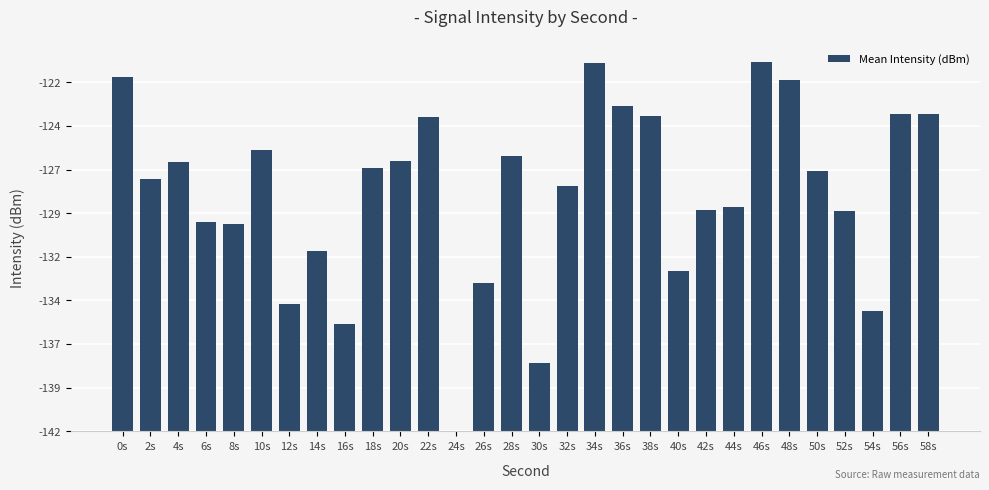

Reading left to right, transcribe all the data shown in this chart.

20.3	14.5	15.4	12.0	11.9	16.1	7.3	10.3	6.2	15.1	15.5	18.0	0.0	8.5	15.8	3.9	14.0	21.1	18.6	18.1	9.2	12.7	12.9	21.2	20.1	14.9	12.6	6.9	18.2	18.2